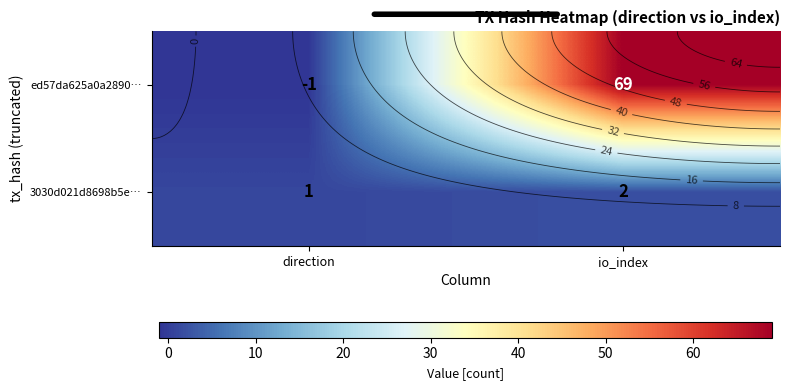

Between direction and io_index, which series saw the biggest shift?

ed57da625a0a2890…